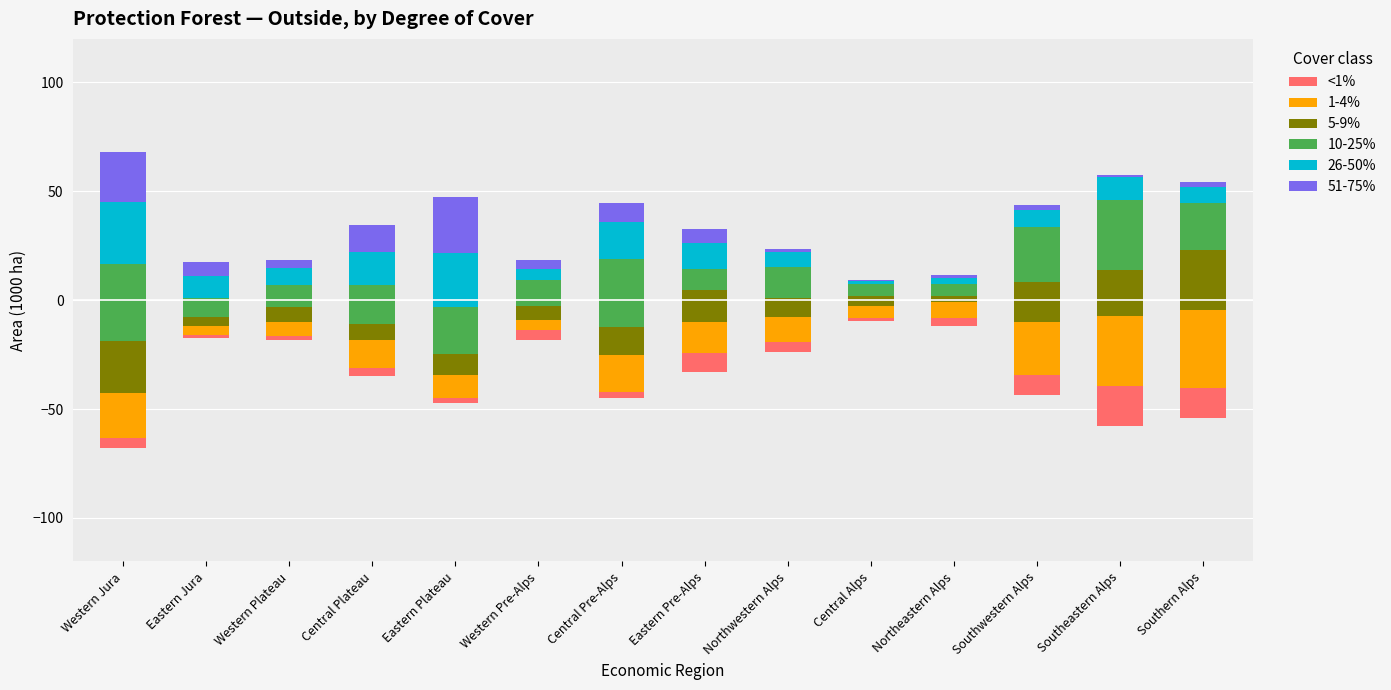

Reading left to right, list all the values displayed in this chart.

<1%: 4.8	1.7	2.0	3.4	2.4	4.7	2.8	8.4	4.2	1.1	3.4	9.4	18.2	13.9
1-4%: 20.7	4.1	6.5	13.1	10.7	4.5	16.6	14.4	11.8	5.6	7.6	24.3	32.2	36.0
5-9%: 23.7	4.1	6.6	7.2	9.5	6.6	13.2	14.9	8.8	4.6	2.5	18.3	21.2	27.3
10-25%: 35.2	8.4	10.4	18.0	21.8	11.8	31.2	9.6	14.0	5.8	5.7	25.1	32.1	21.9
26-50%: 28.9	10.1	7.9	15.1	24.7	5.0	17.0	11.7	7.0	1.1	2.8	7.8	10.6	7.4
51-75%: 22.7	6.6	3.5	12.4	25.6	4.0	8.8	6.7	1.4	0.7	1.3	2.4	1.0	2.1